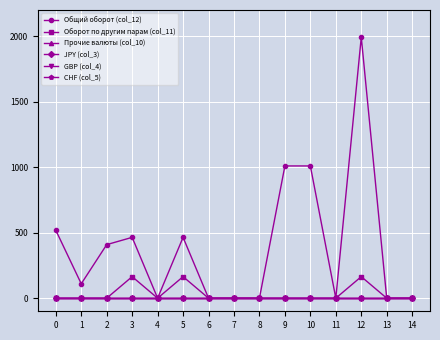

Is it true that Оборот по другим парам (col_11) equals 0.0 at 2?

True